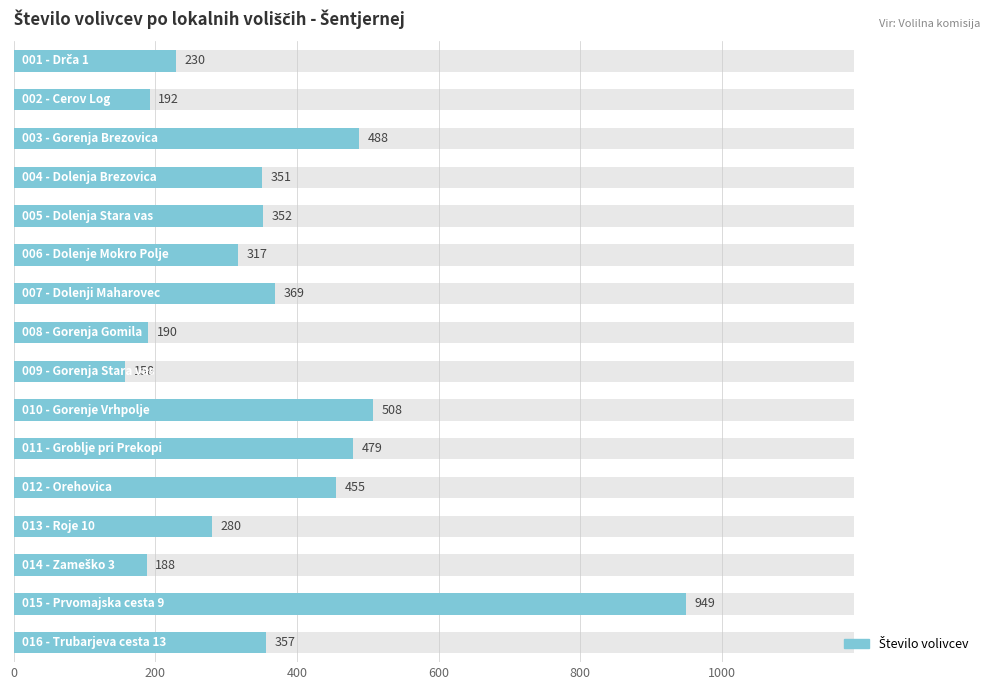

Count the number of categories in the chart.

16